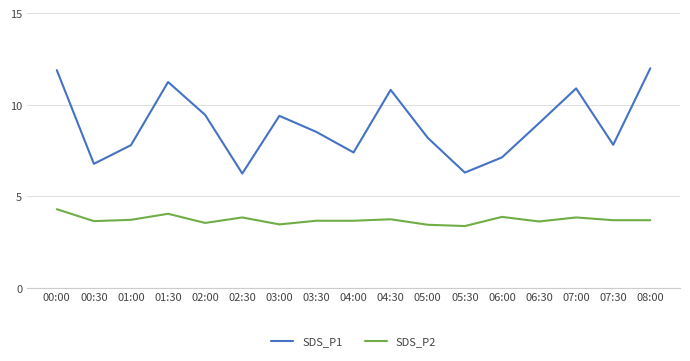

What are all the series names shown in the legend?

SDS_P1, SDS_P2